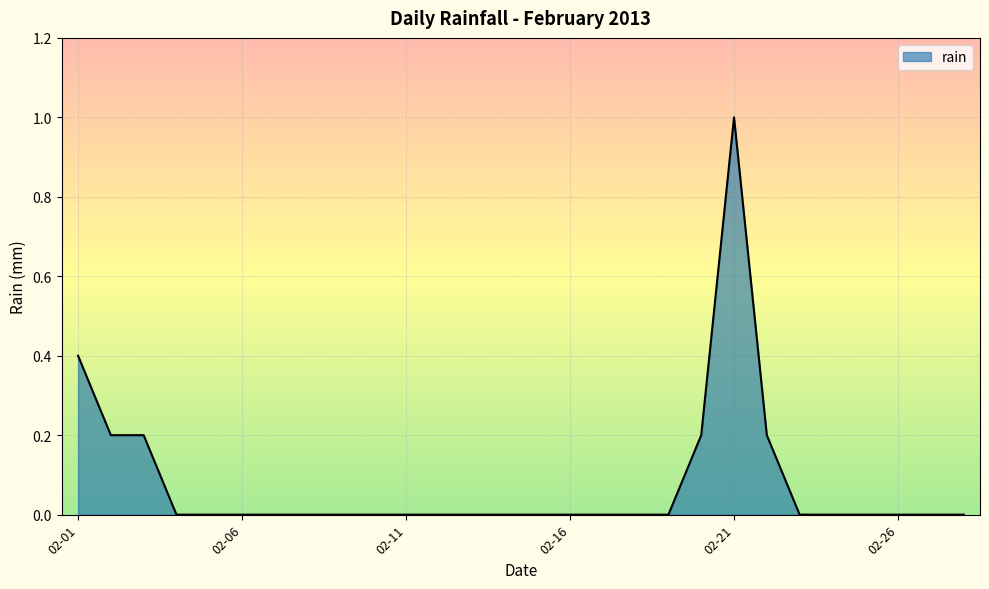

What is the greatest value displayed?

1.0